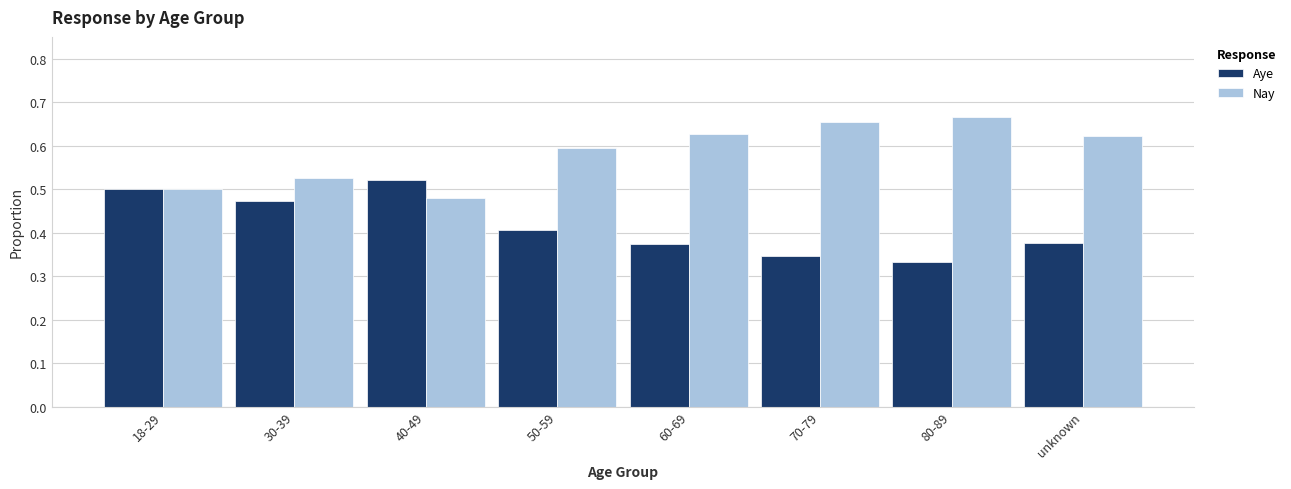

The value of Nay at 50-59 is 0.6. True or false?

True